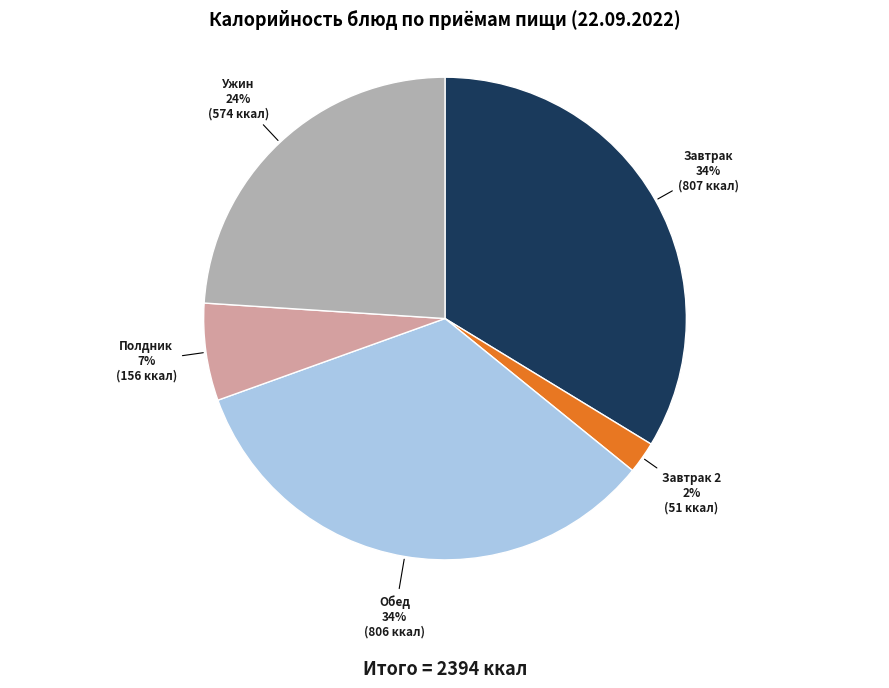

Does any single category account for the majority?

No